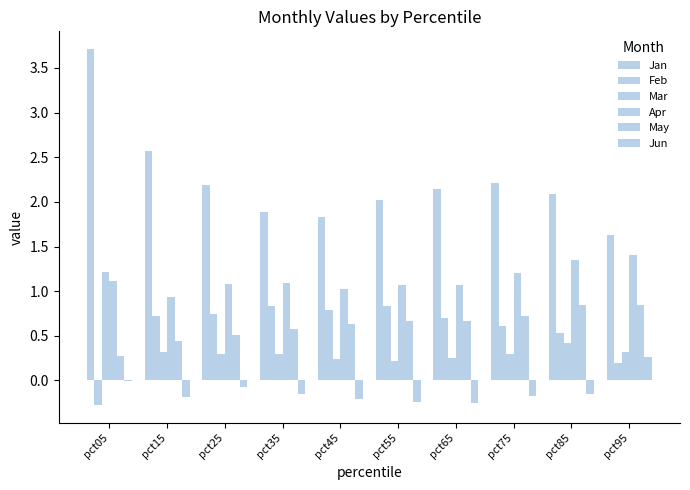

How many series are shown in this chart?

6